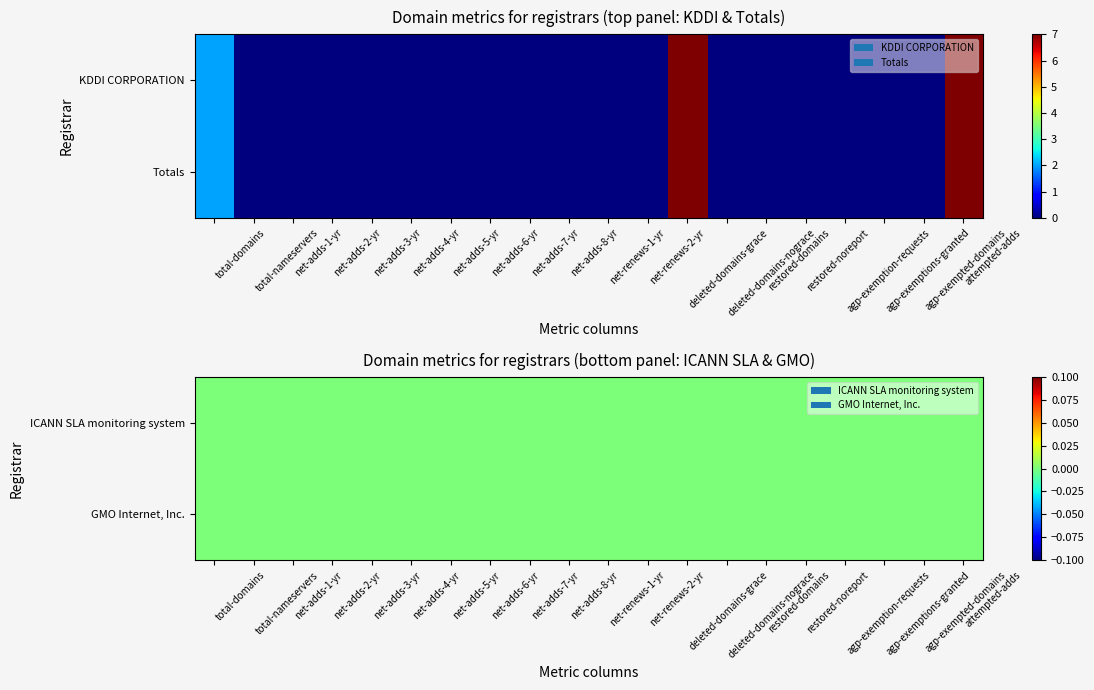

What is the highest value of the KDDI CORPORATION series?

7